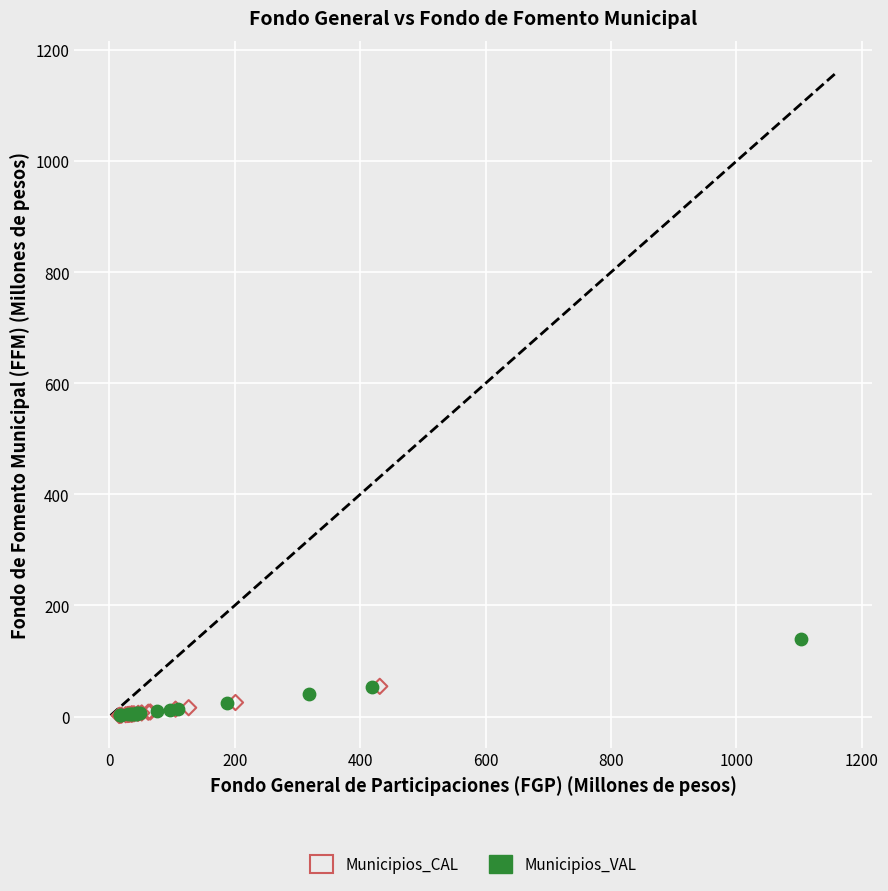

Which series reaches the maximum Y coordinate?

Municipios_VAL